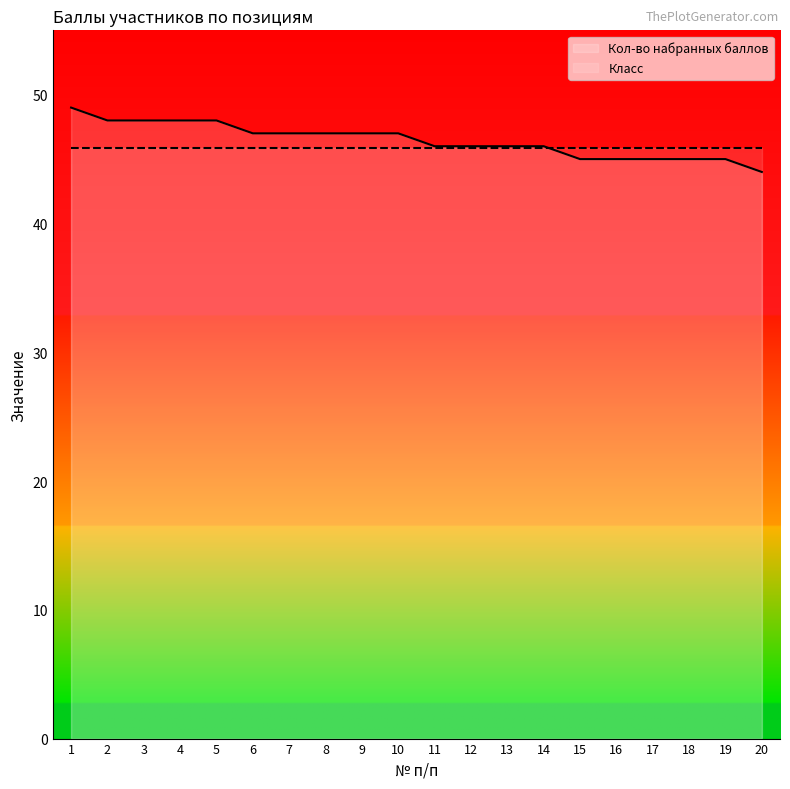

Which series changed the most between 2 and 7?

Кол-во набранных баллов